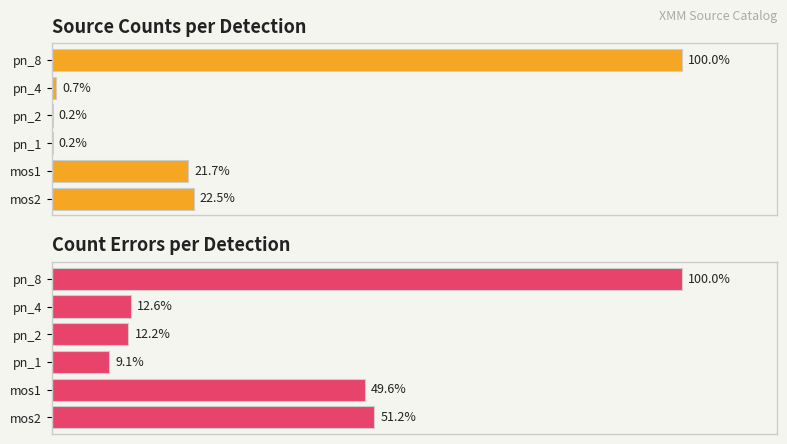

How many groups of bars are there?

6